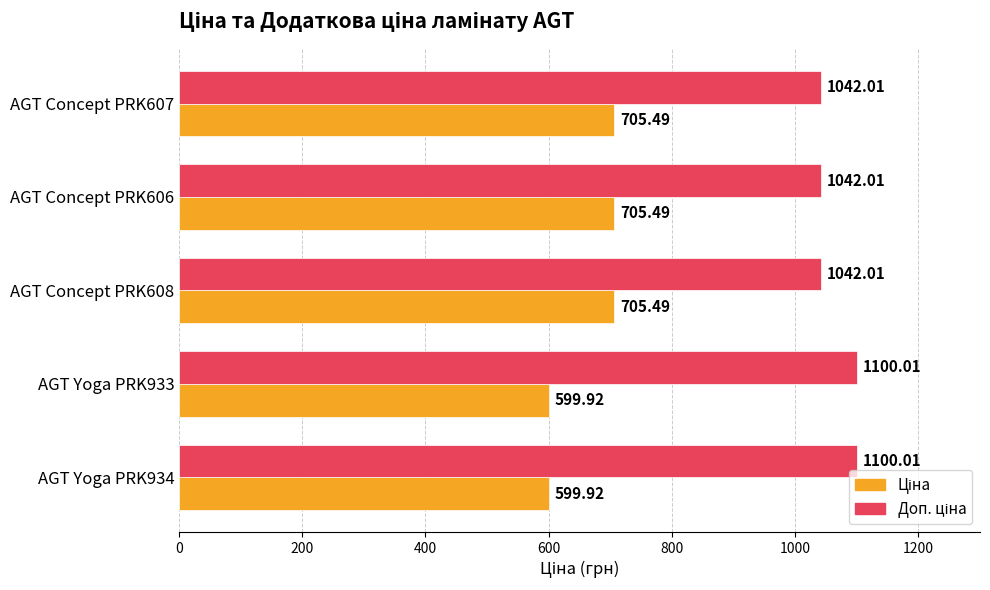

How many categories are shown in the chart?

5